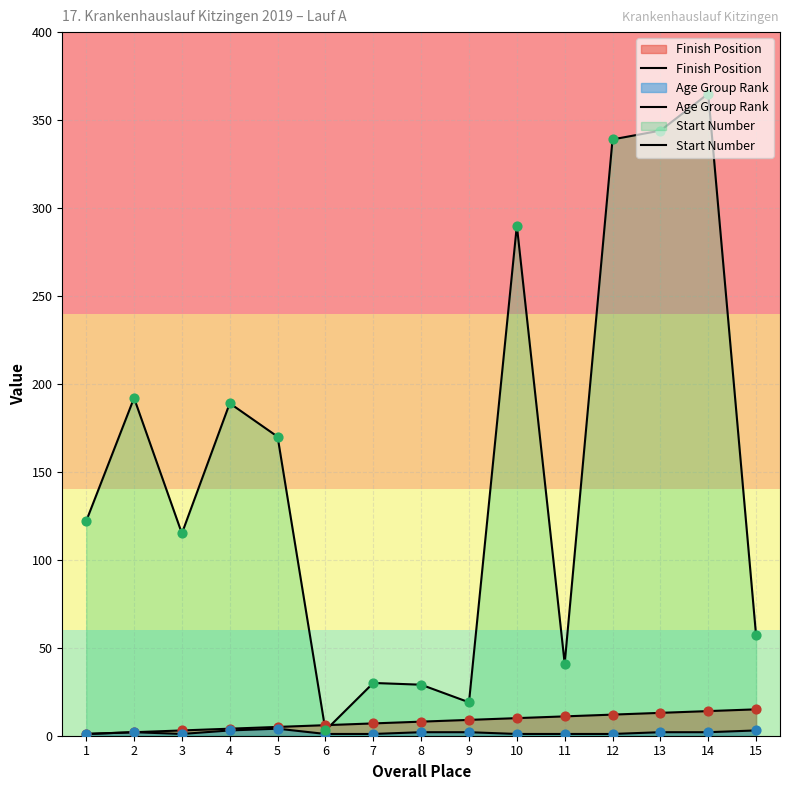

Which series reaches the minimum Y coordinate?

Finish Position